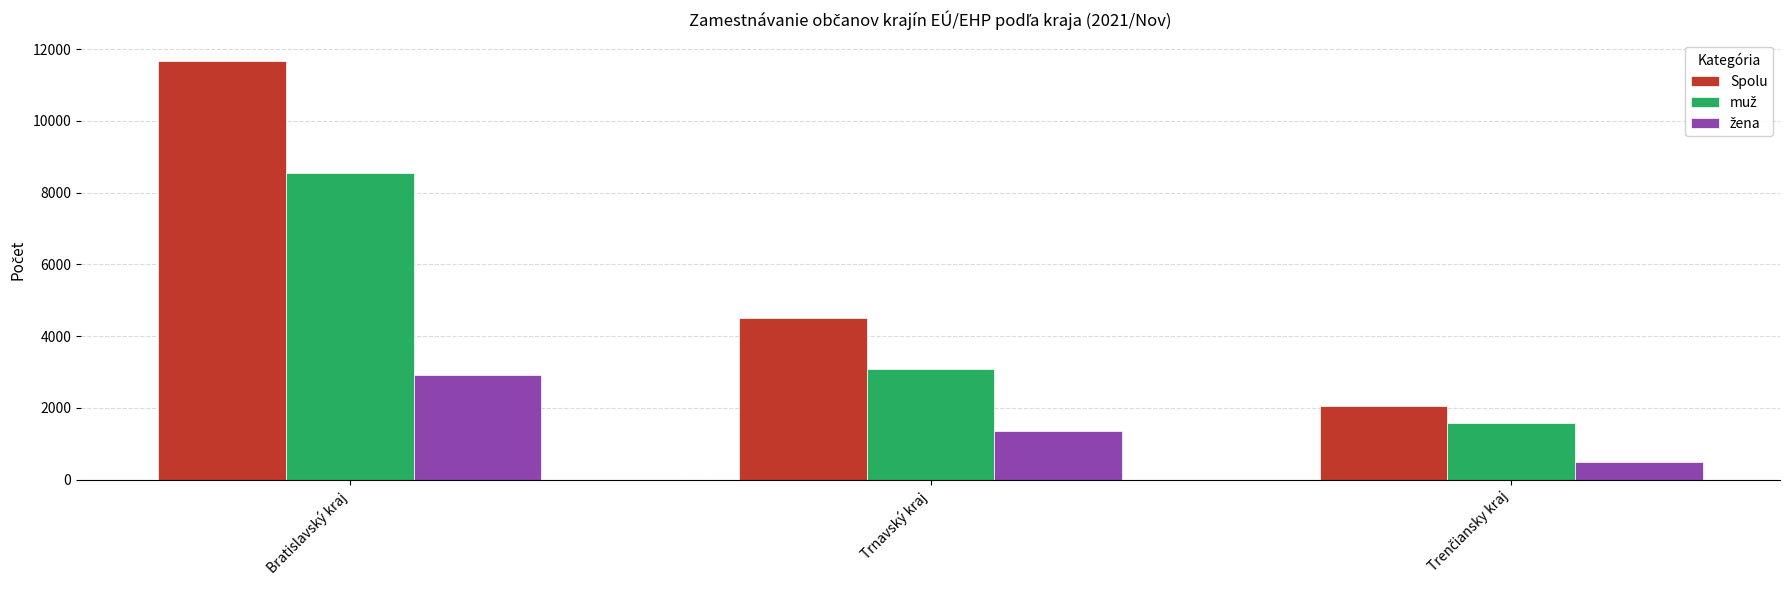

What is the approximate value of Spolu at Trnavský kraj?

4508